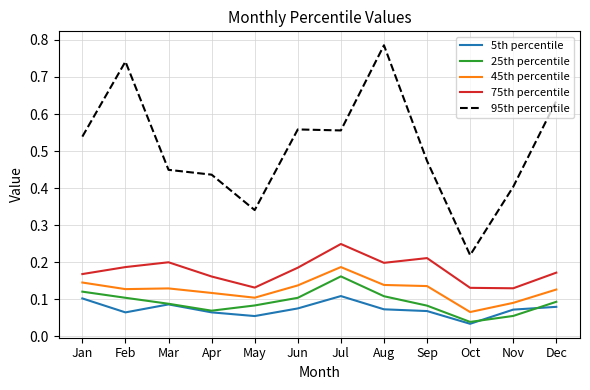

What are all the series names shown in the legend?

5th percentile, 25th percentile, 45th percentile, 75th percentile, 95th percentile